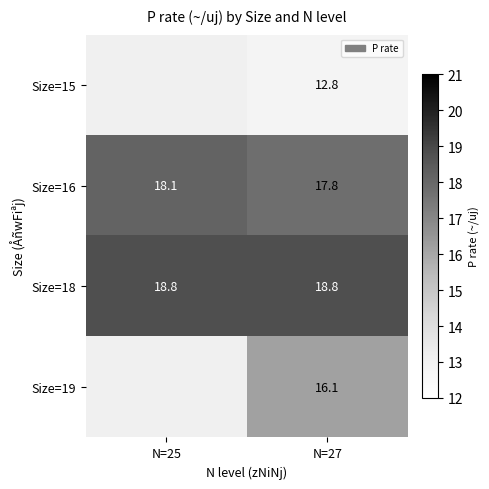

At N=27, list the series in order from largest to smallest.

Size=18, Size=16, Size=19, Size=15